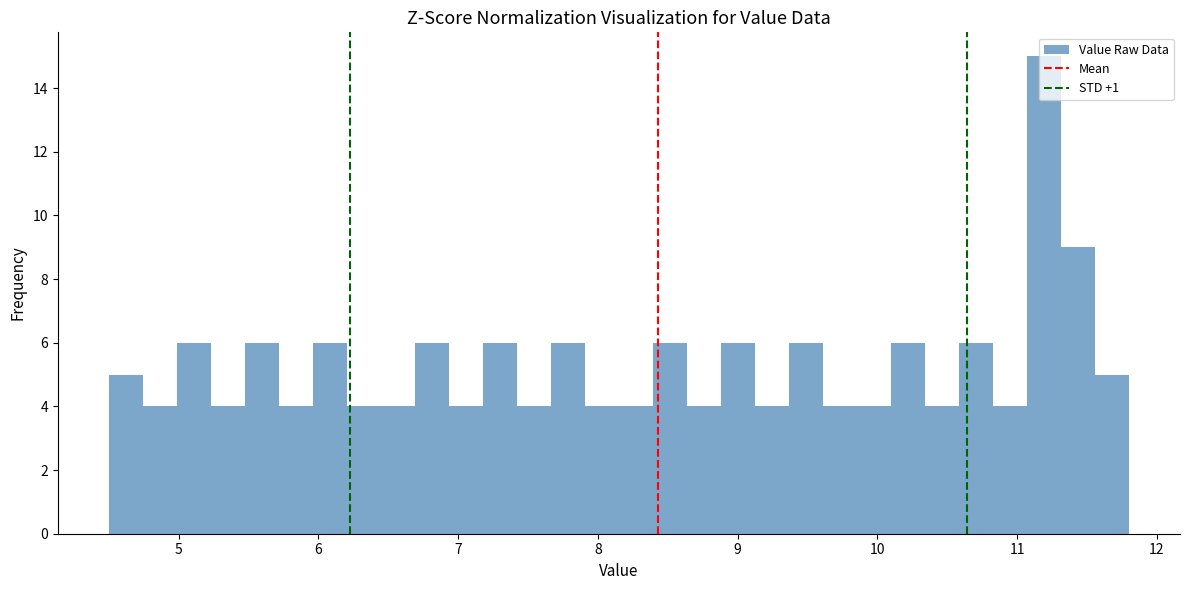

Read against the x-axis, roughly where is the centre of the tallest bar?

11.2